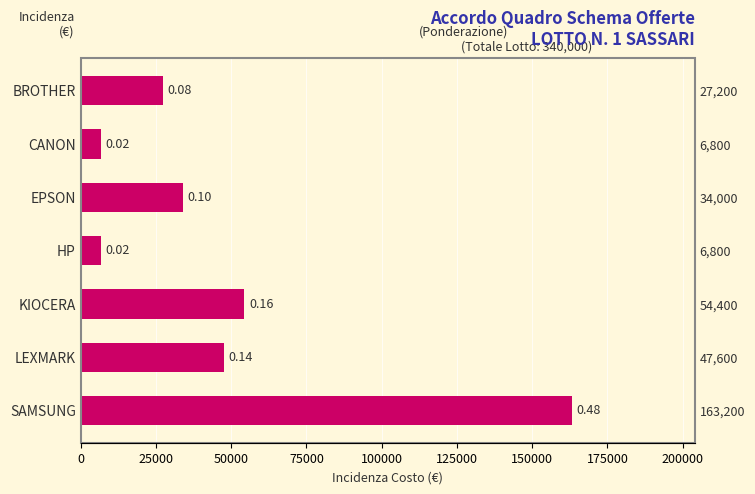

How many series are shown in this chart?

1